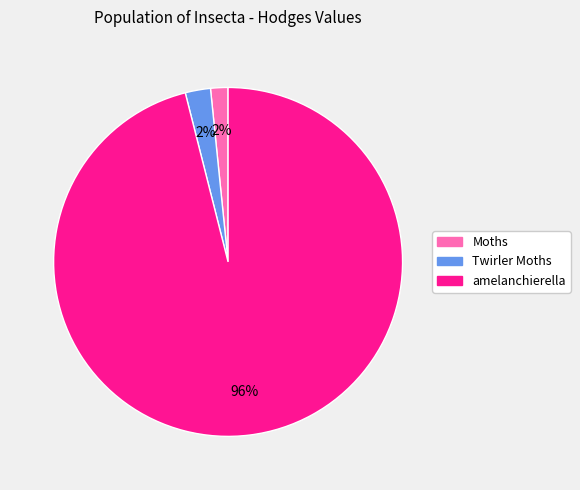

Is the sum of Moths and amelanchierella greater than half?

Yes